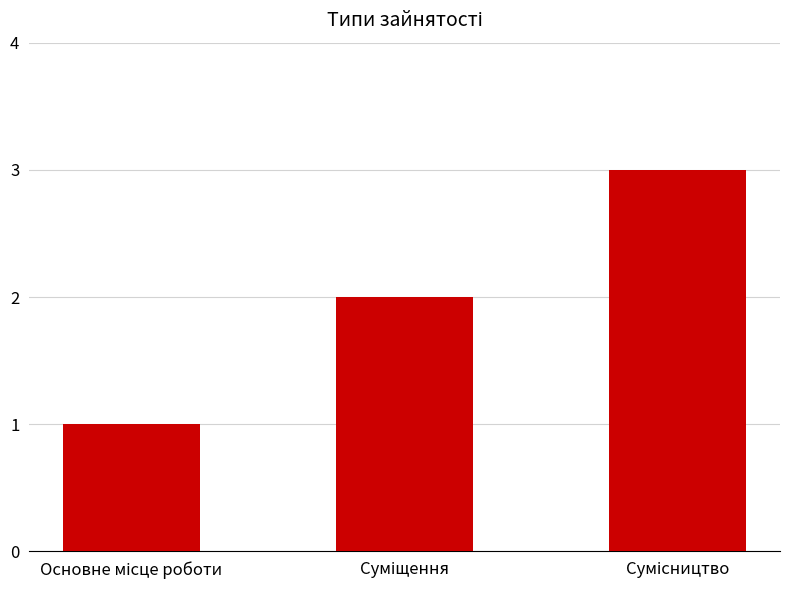

How many distinct data groups are displayed?

1